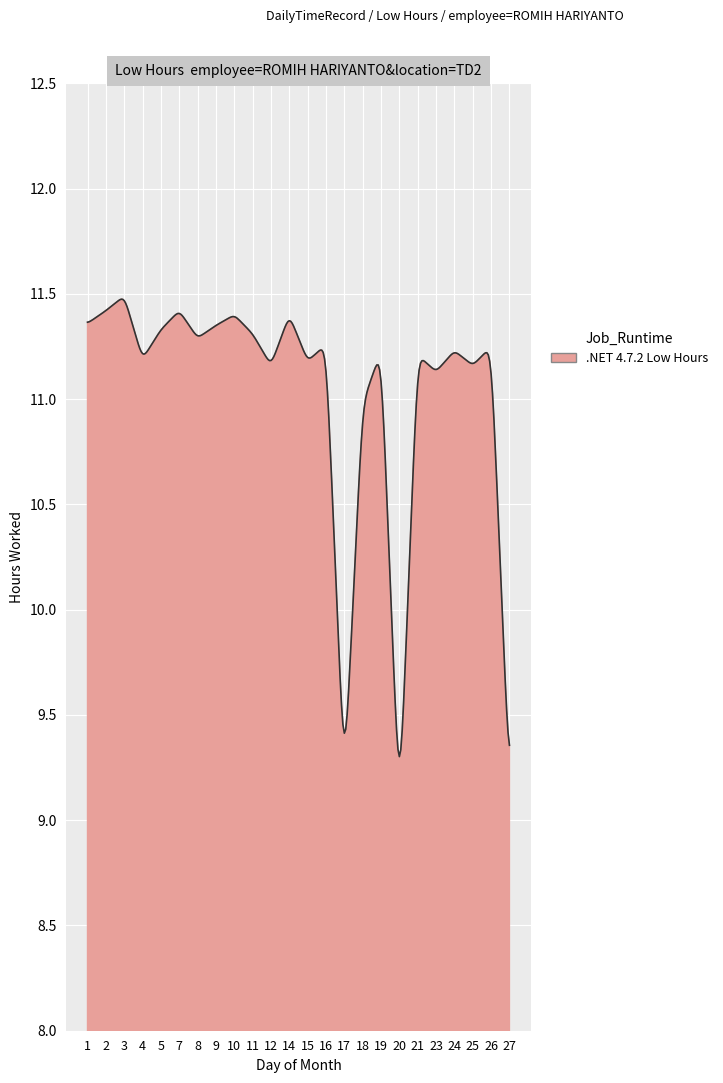

What is the smallest value displayed?

9.3